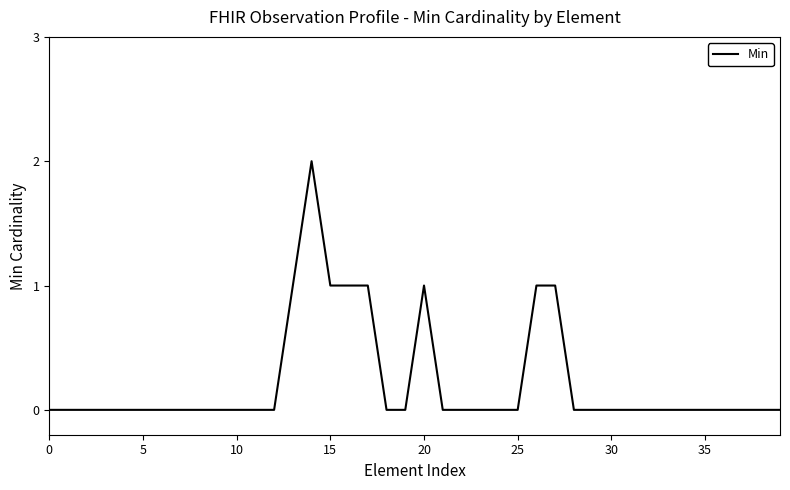

What is the difference between the maximum and minimum values?

2